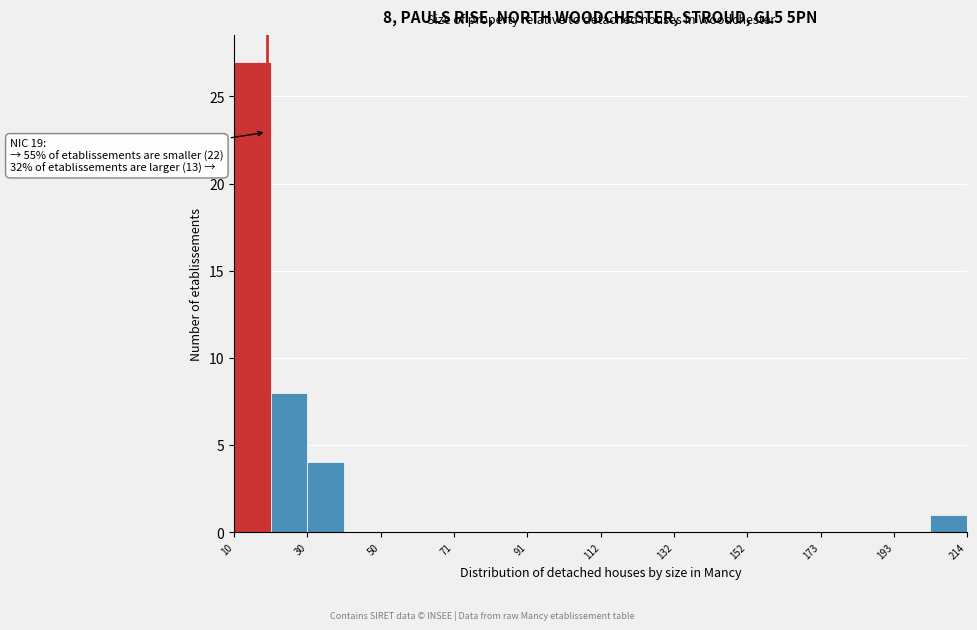

Read against the x-axis, roughly where is the centre of the tallest bar?

15